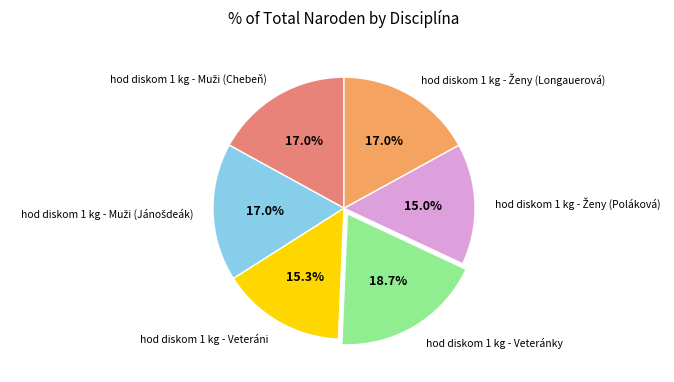

Is hod diskom 1 kg - Veteráni the majority of the pie?

No